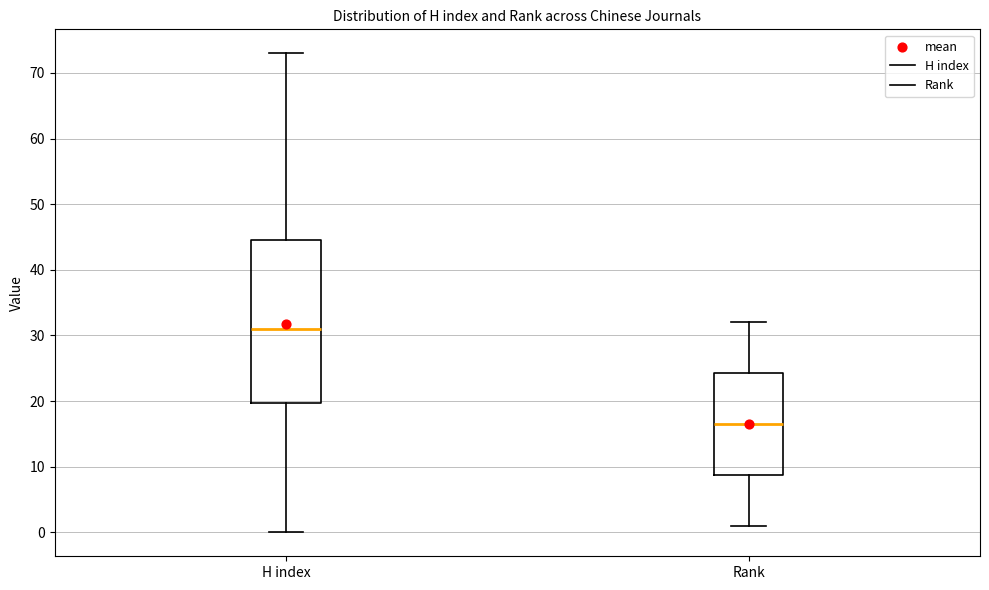

Where does the upper whisker of the box for H index end on the y-axis? The values are not printed on the chart, so give them approximately, as read against the axis.

73